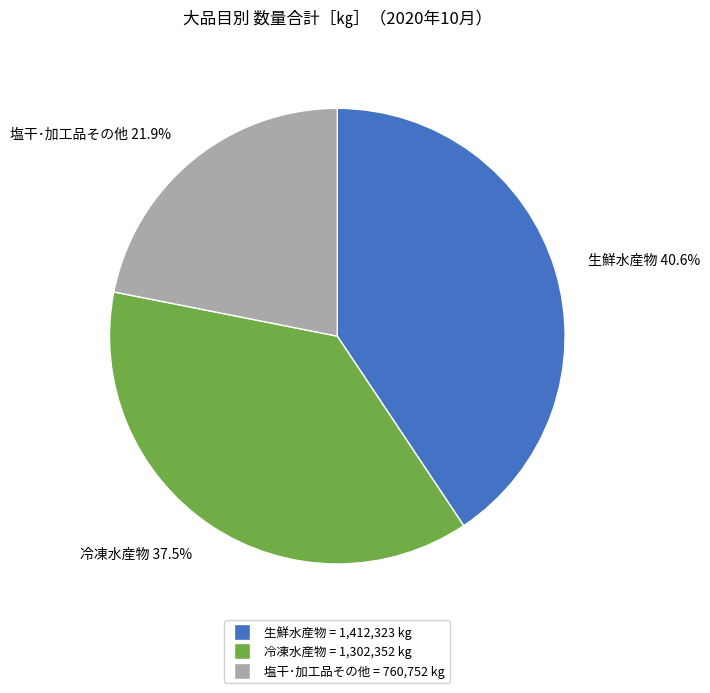

The 生鮮水産物 slice represents 47% of the pie. True or false?

False